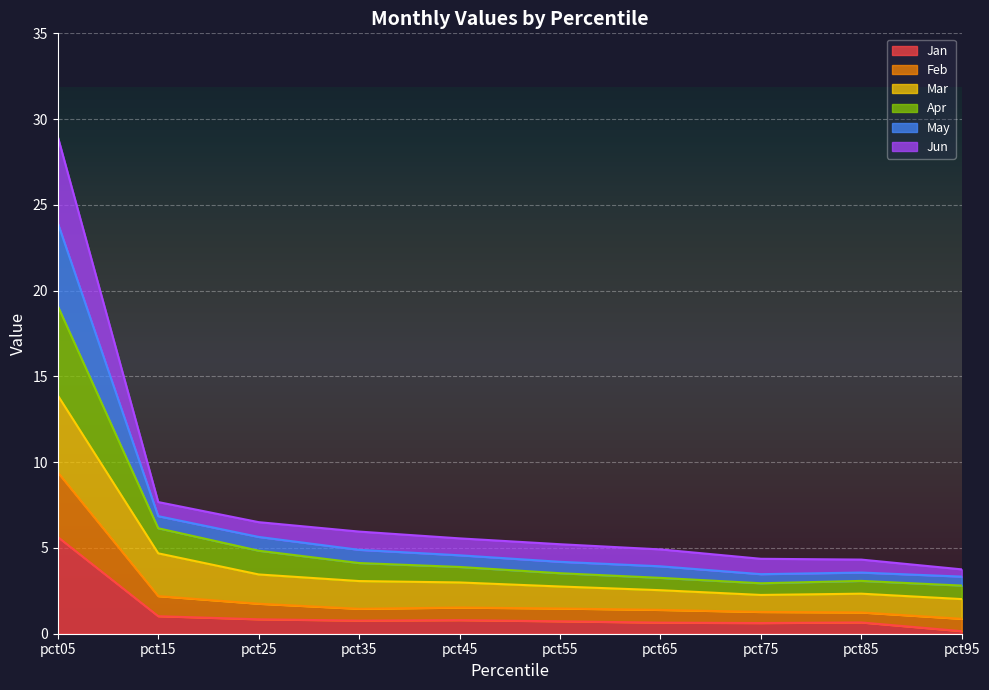

What is the maximum value for Jan?

5.6